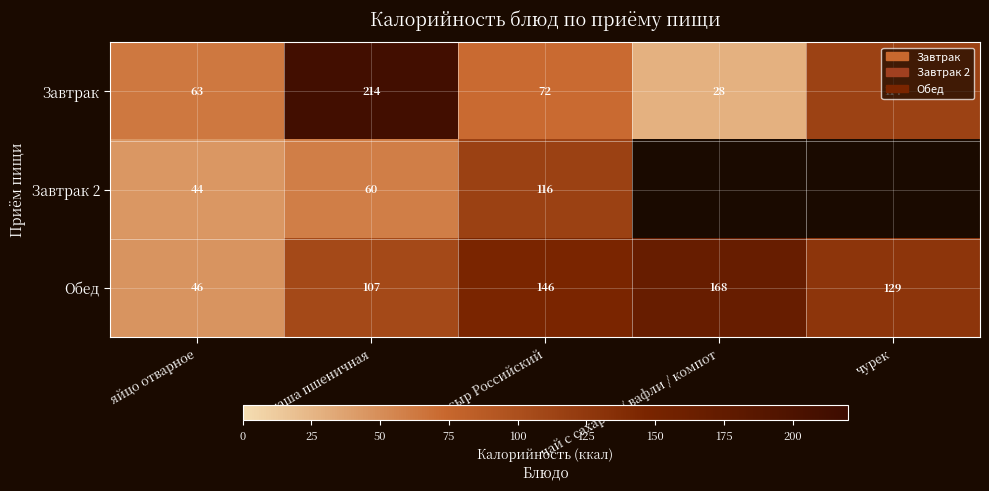

At which label does Обед reach its peak?

чай с сахаром / вафли / компот